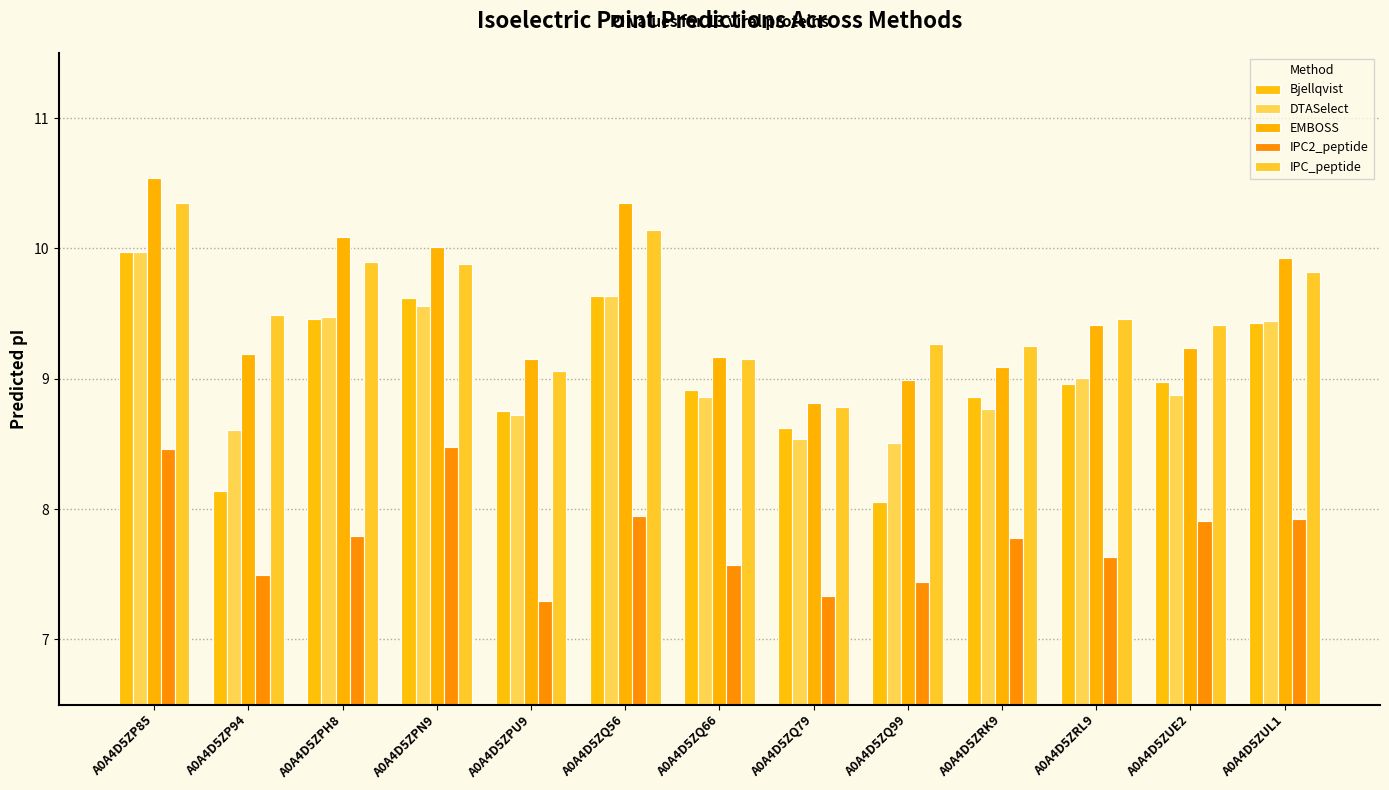

What is the average value of the DTASelect series?

9.1